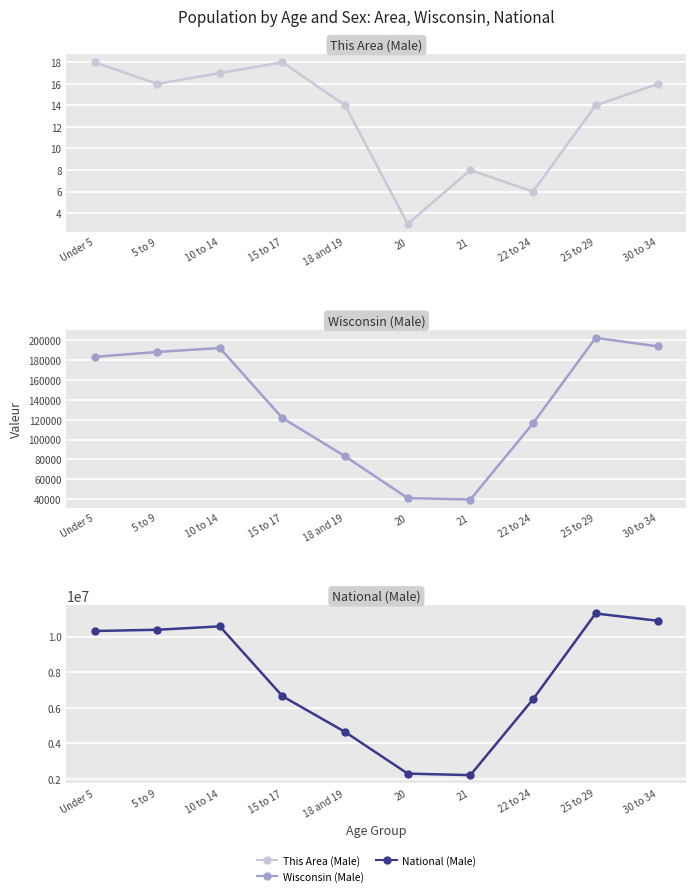

What is the label of the 1st point from the left?

Under 5